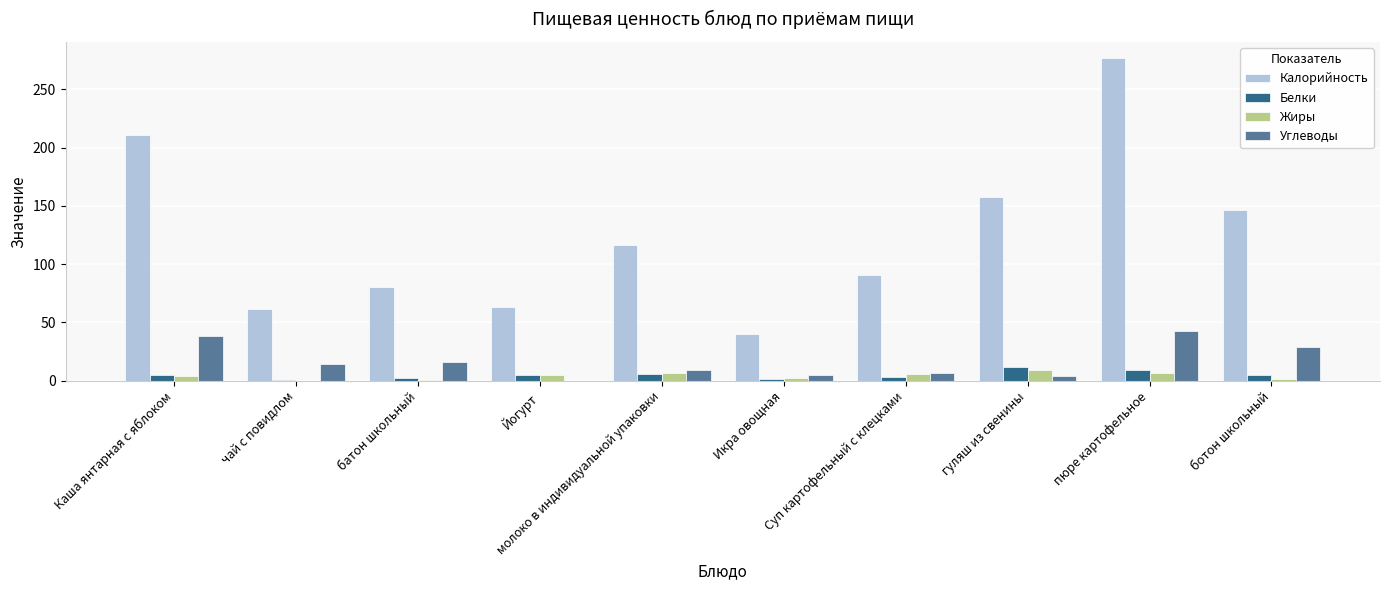

True or false: Белки has a value of 9.0 at пюре картофельное.

True